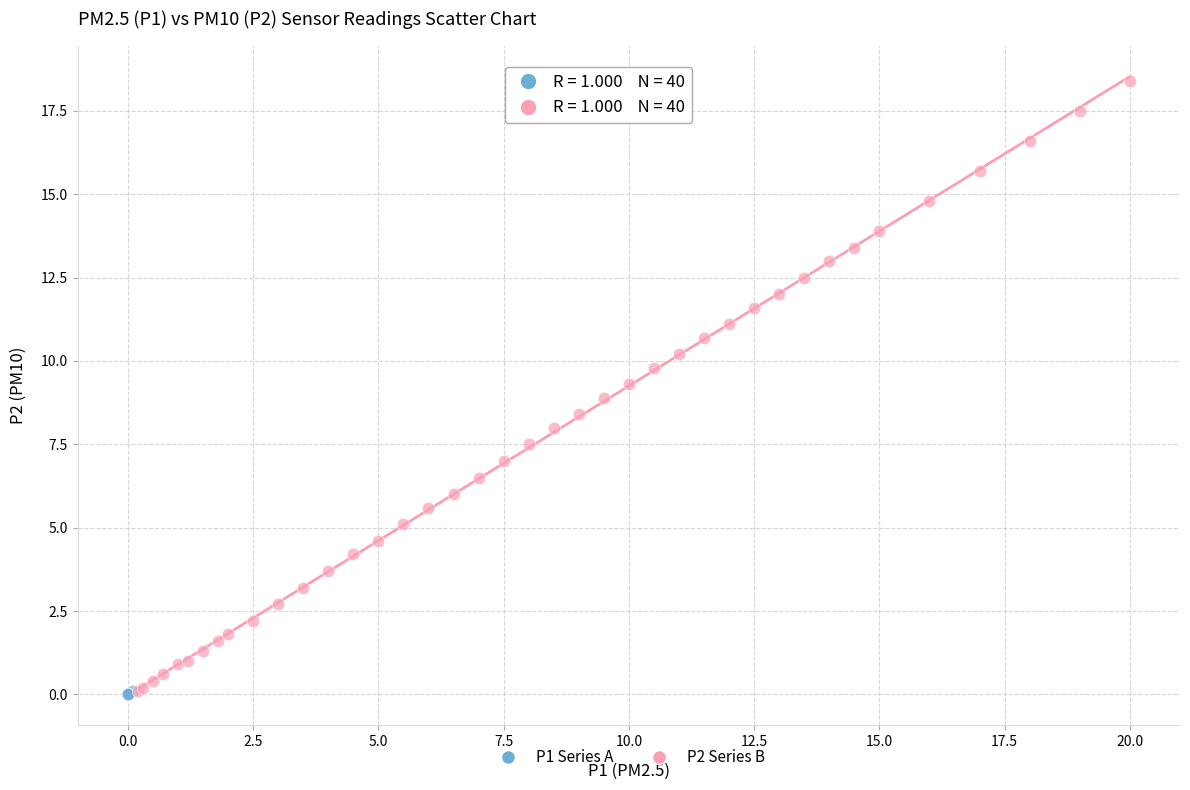

Which series reaches the maximum Y coordinate?

P2 Series B